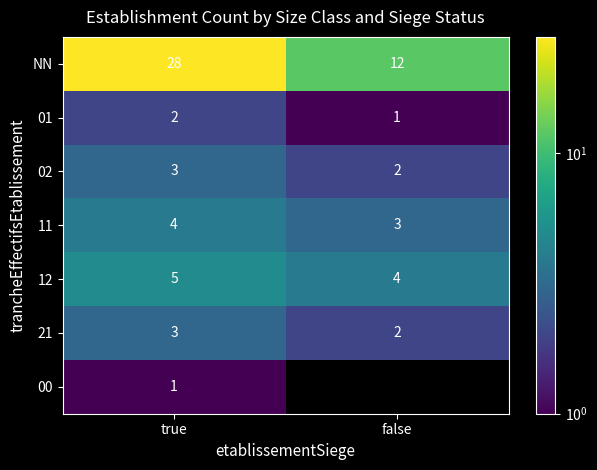

Is the value of 12 at true greater than the value of 02 at false?

Yes